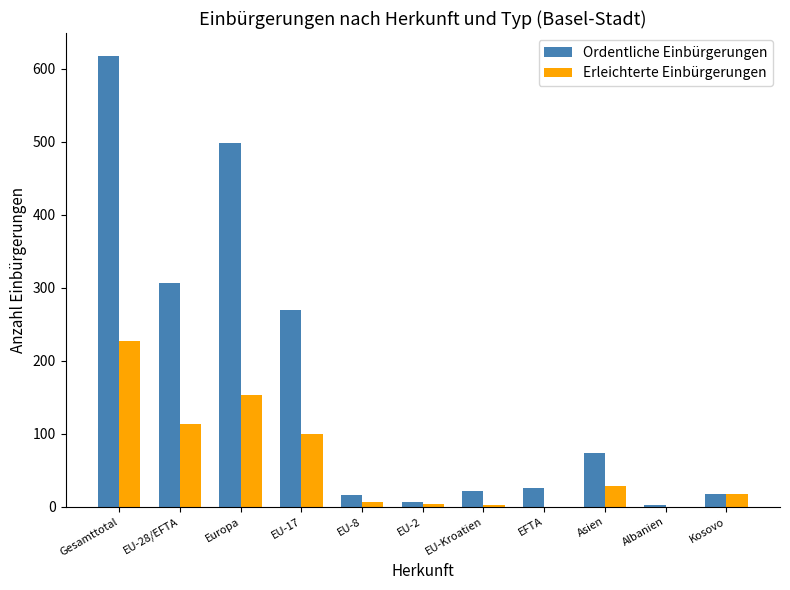

Where does the Ordentliche Einbürgerungen series first go above 26?

Gesamttotal